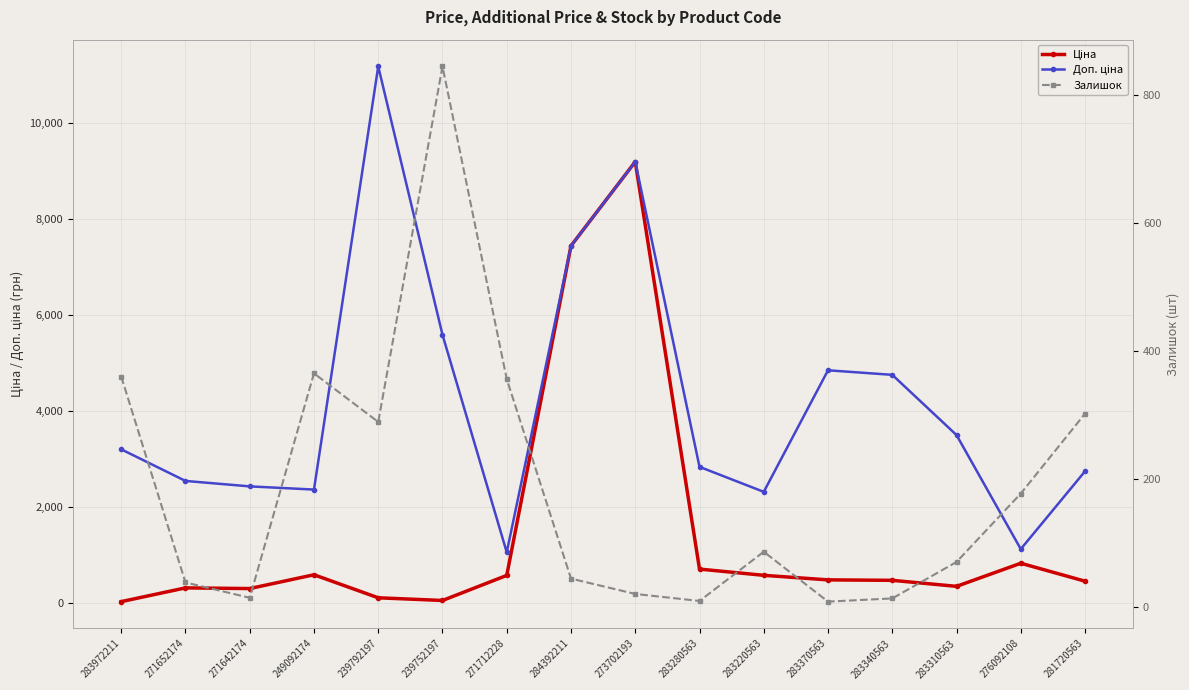

What is the difference between the highest and lowest values at 283280563?

2830.8